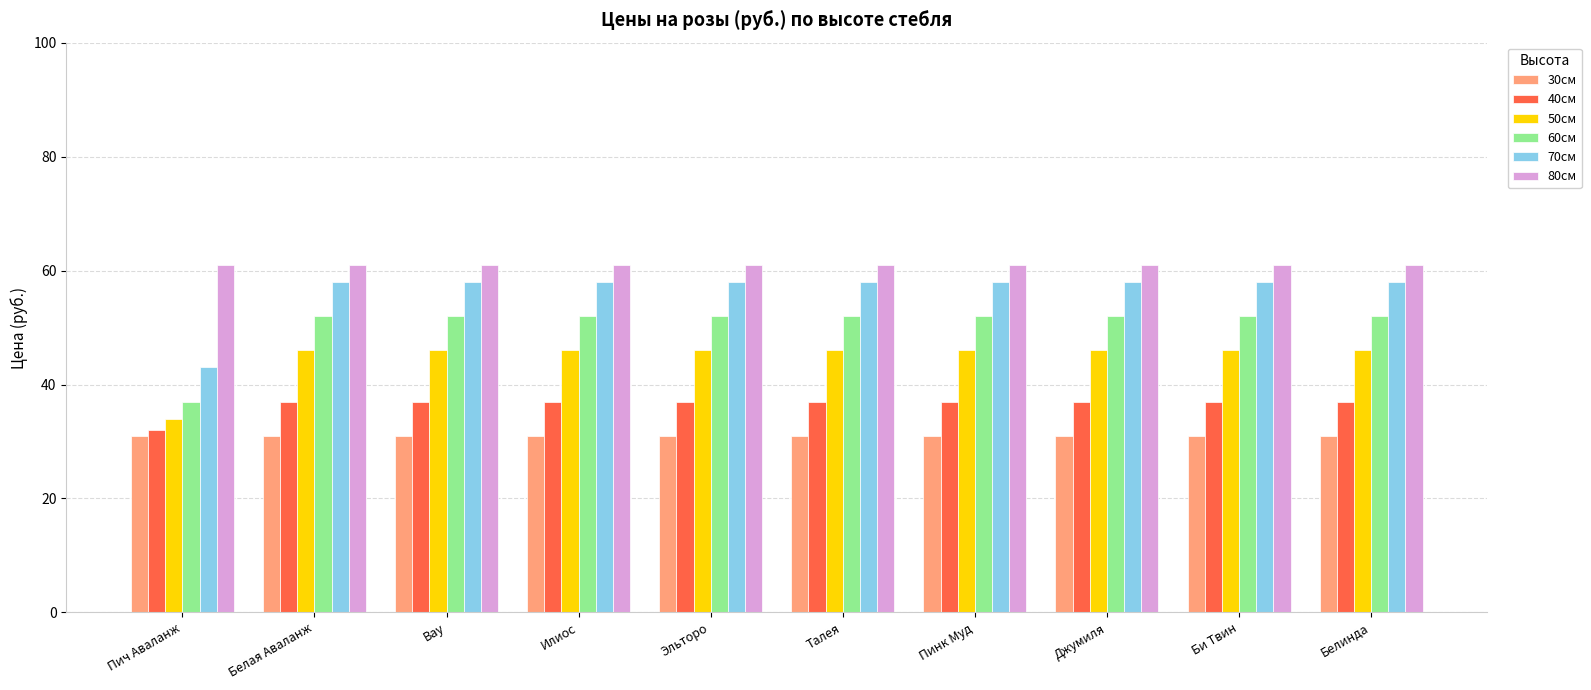

What is the spread (max minus min) of values at Белая Аваланж?

30